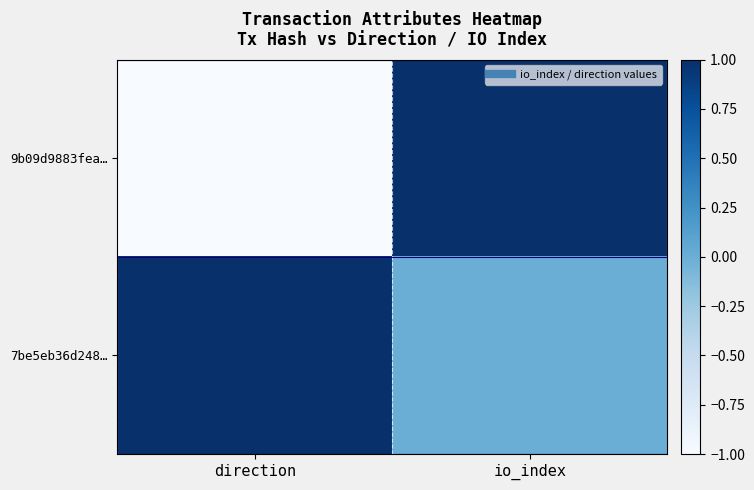

Reading left to right, transcribe all the data shown in this chart.

9b09d9883fea…: direction=-1	io_index=1
7be5eb36d248…: direction=1	io_index=0